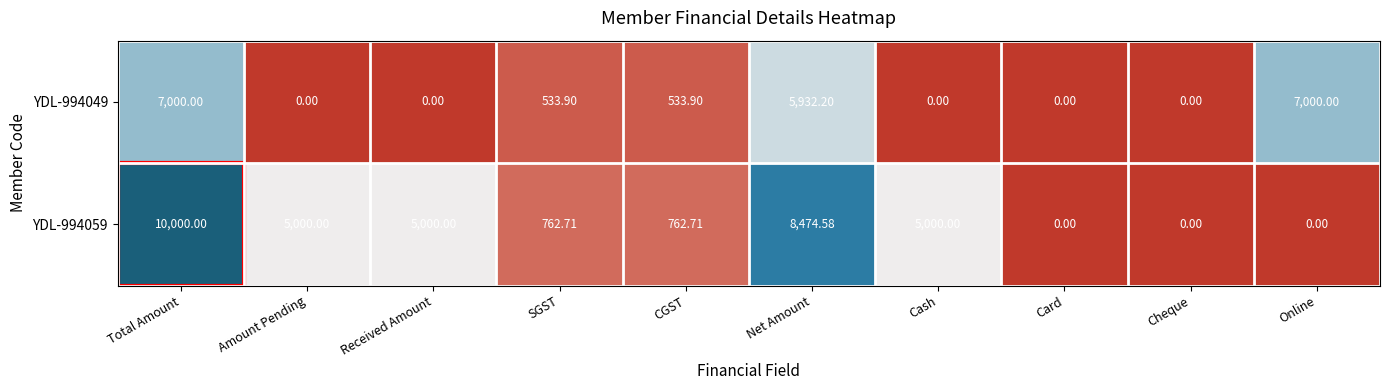

Which series has the largest range (max minus min)?

YDL-994059